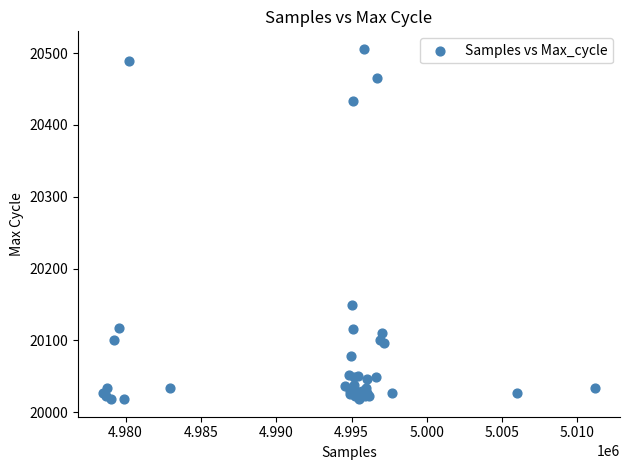

What Y value in the scatter plot is closest to 20262?

20149